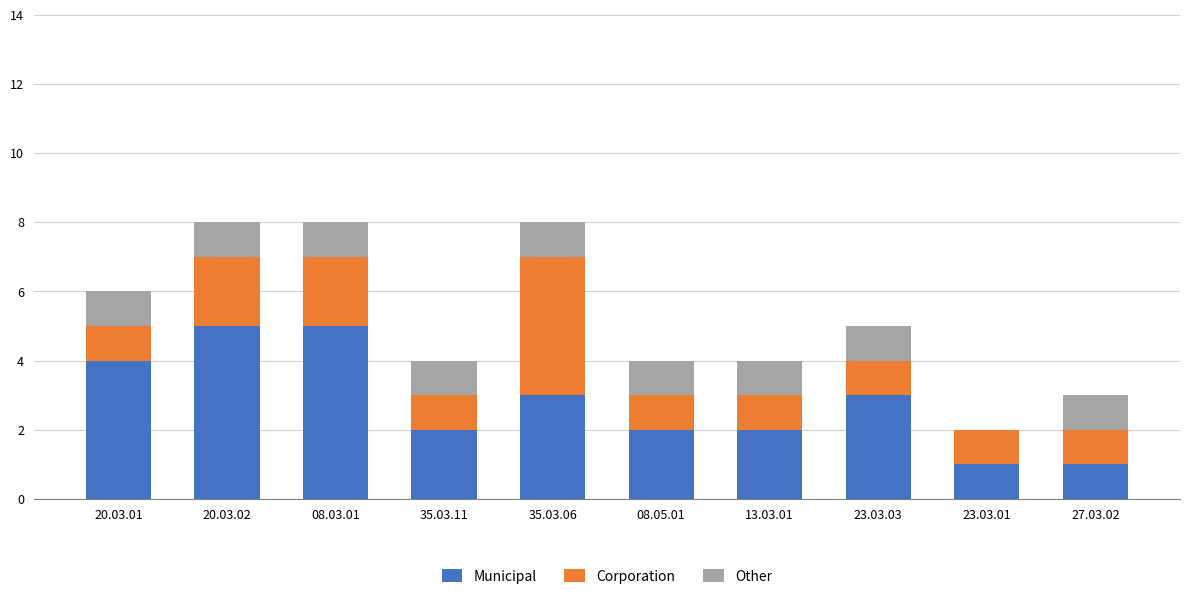

What is the total value across all series at 35.03.11?

4